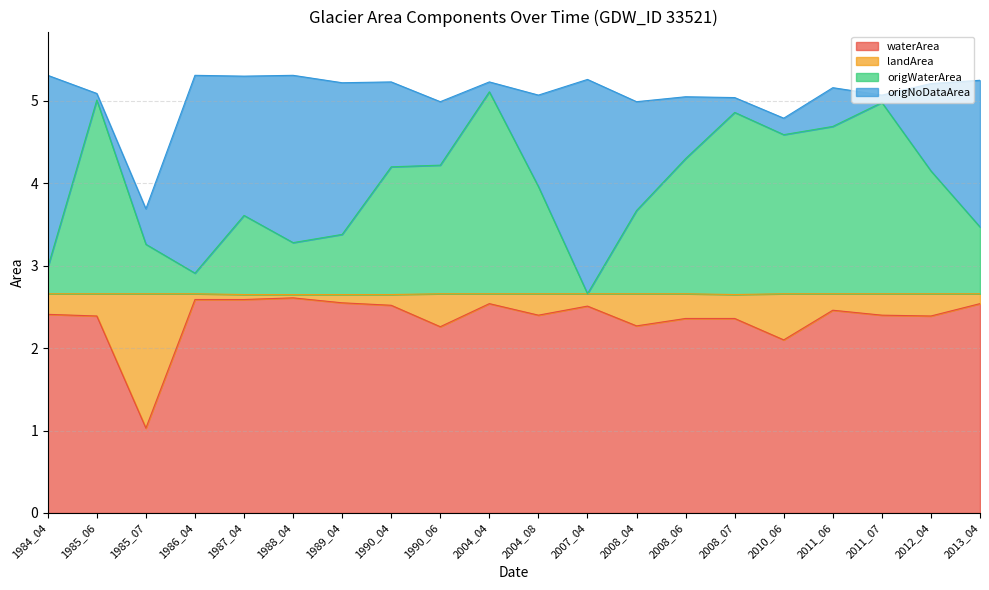

What is the total value across all series at 2007_04?

5.3